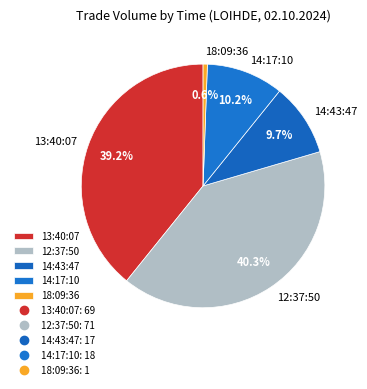

Is it true that 14:17:10 is 19% of the pie?

False